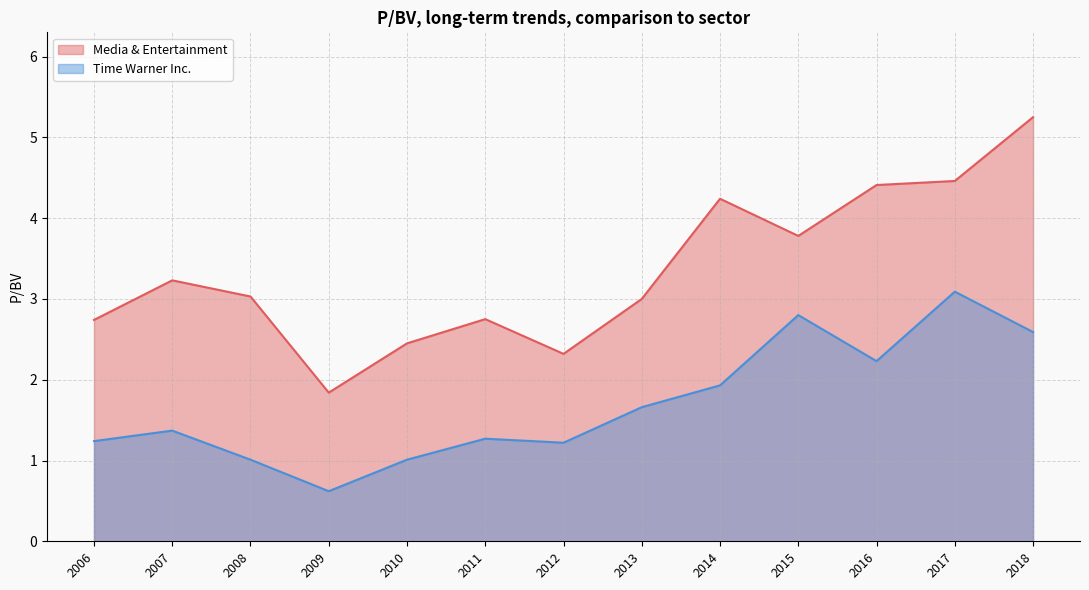

What is the highest value of the Time Warner Inc. series?

3.1